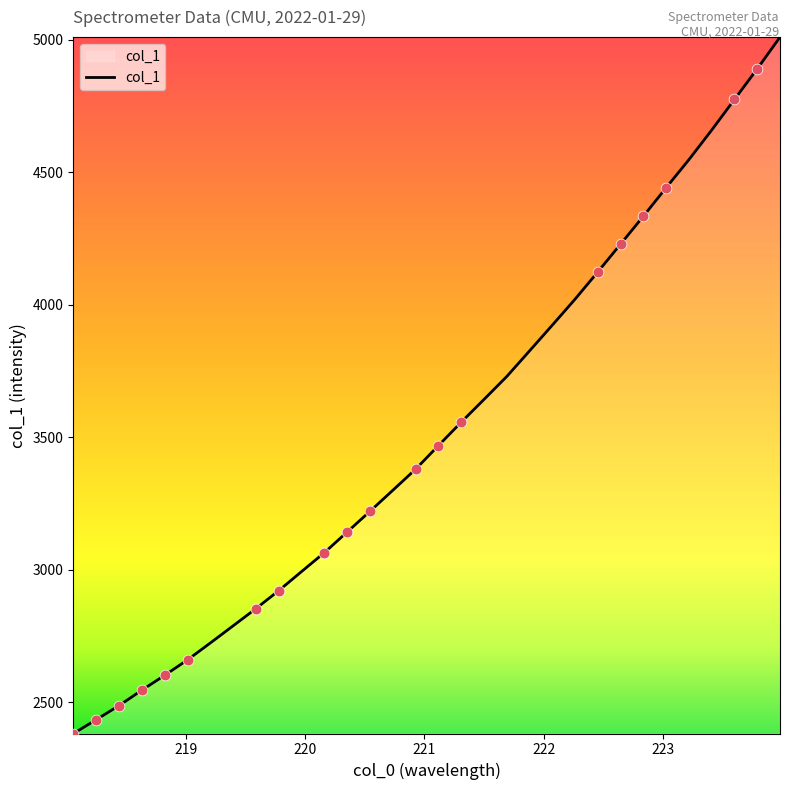

What is the smallest value displayed?

2382.5